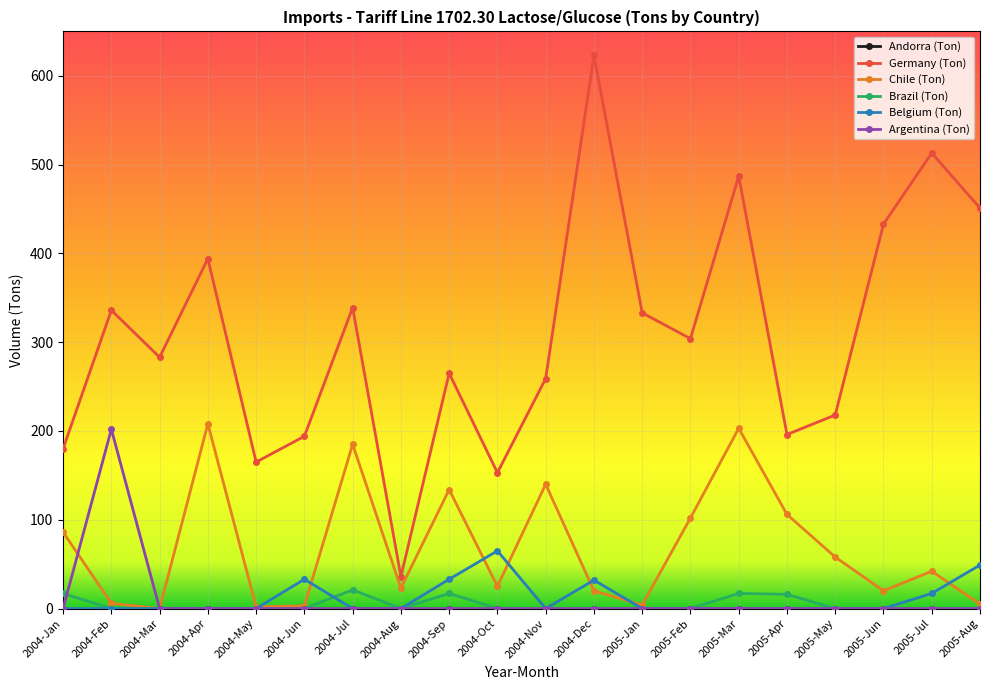

True or false: Germany (Ton) and Brazil (Ton) intersect in this chart.

False